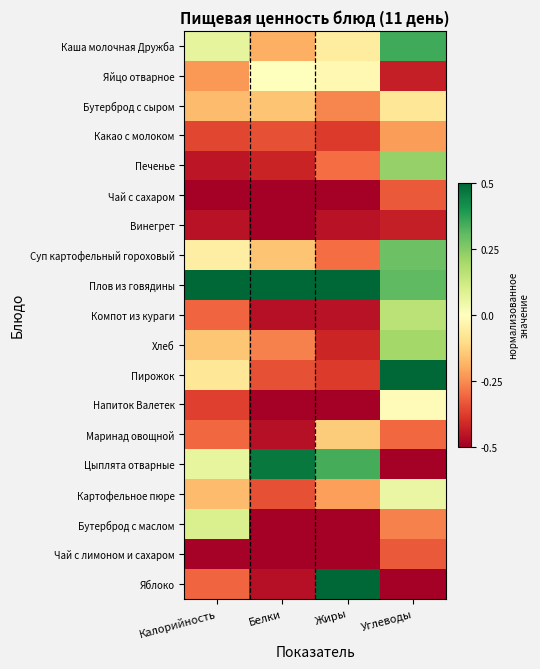

Reading left to right, transcribe all the data shown in this chart.

Каша молочная Дружба: Калорийность=0.1	Белки=-0.2	Жиры=-0.1	Углеводы=0.4
Яйцо отварное: Калорийность=-0.2	Белки=0.0	Жиры=-0.0	Углеводы=-0.4
Бутерброд с сыром: Калорийность=-0.2	Белки=-0.2	Жиры=-0.3	Углеводы=-0.1
Какао с молоком: Калорийность=-0.4	Белки=-0.3	Жиры=-0.4	Углеводы=-0.2
Печенье: Калорийность=-0.5	Белки=-0.4	Жиры=-0.3	Углеводы=0.2
Чай с сахаром: Калорийность=-0.5	Белки=-0.5	Жиры=-0.5	Углеводы=-0.3
Винегрет: Калорийность=-0.5	Белки=-0.5	Жиры=-0.5	Углеводы=-0.4
Суп картофельный гороховый: Калорийность=-0.1	Белки=-0.2	Жиры=-0.3	Углеводы=0.3
Плов из говядины: Калорийность=0.5	Белки=0.5	Жиры=0.5	Углеводы=0.3
Компот из кураги: Калорийность=-0.3	Белки=-0.5	Жиры=-0.5	Углеводы=0.2
Хлеб: Калорийность=-0.2	Белки=-0.3	Жиры=-0.4	Углеводы=0.2
Пирожок: Калорийность=-0.1	Белки=-0.3	Жиры=-0.4	Углеводы=0.5
Напиток Валетек: Калорийность=-0.4	Белки=-0.5	Жиры=-0.5	Углеводы=-0.0
Маринад овощной: Калорийность=-0.3	Белки=-0.5	Жиры=-0.1	Углеводы=-0.3
Цыплята отварные: Калорийность=0.1	Белки=0.5	Жиры=0.3	Углеводы=-0.5
Картофельное пюре: Калорийность=-0.2	Белки=-0.3	Жиры=-0.2	Углеводы=0.1
Бутерброд с маслом: Калорийность=0.1	Белки=-0.5	Жиры=-0.5	Углеводы=-0.3
Чай с лимоном и сахаром: Калорийность=-0.5	Белки=-0.5	Жиры=-0.5	Углеводы=-0.3
Яблоко: Калорийность=-0.3	Белки=-0.5	Жиры=0.5	Углеводы=-0.5